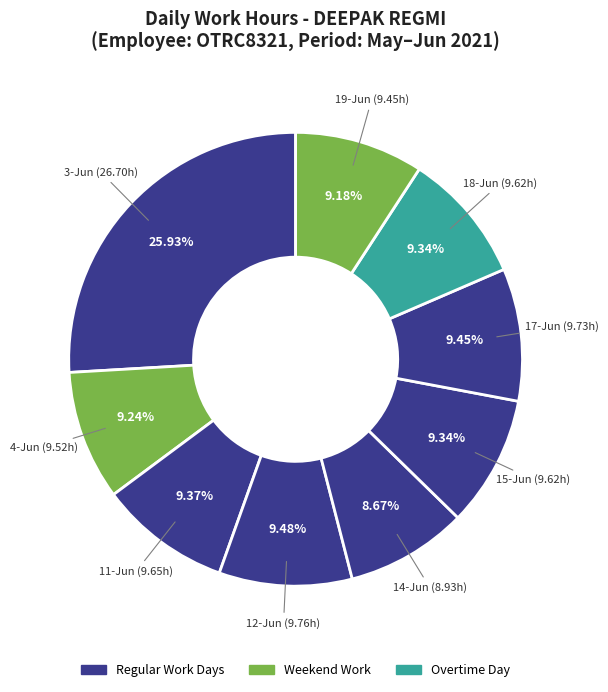

How many slices are in this pie chart?

9